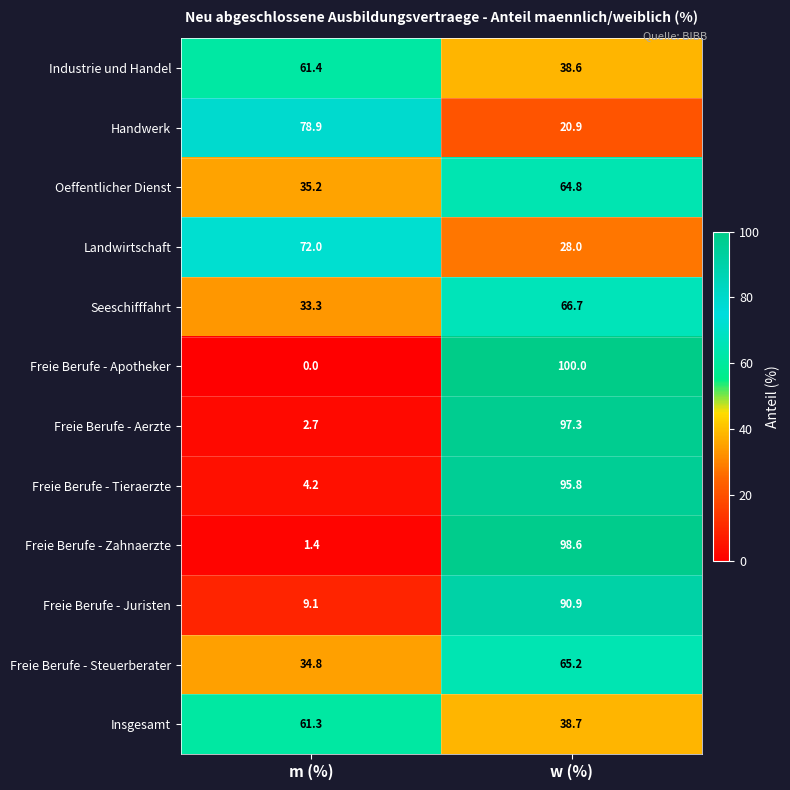

What is the total value across all series at m (%)?

394.3